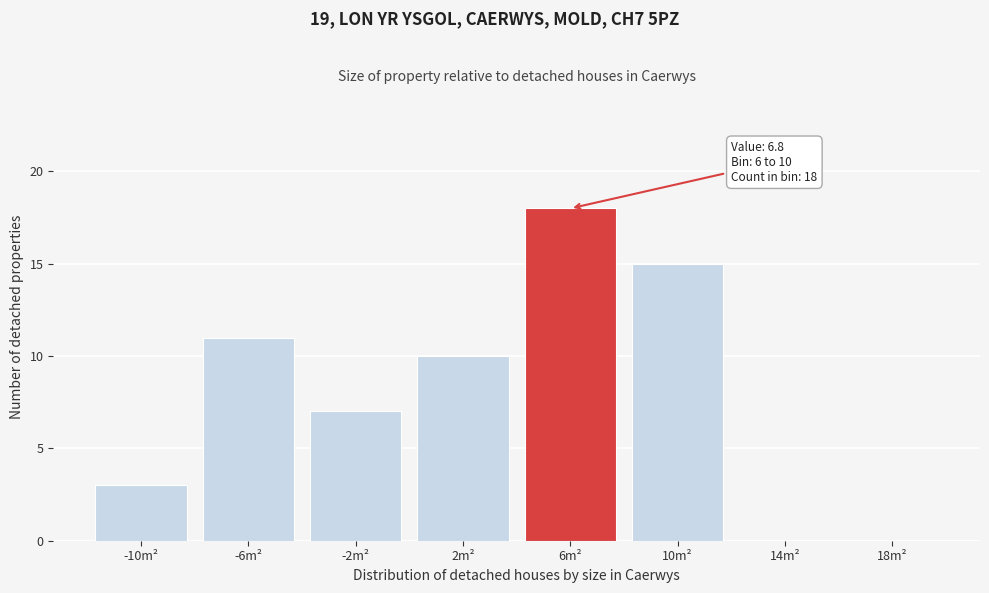

Reading left to right, what are all the values shown in this chart?

-10m²=3	-6m²=11	-2m²=7	2m²=10	6m²=18	10m²=15	14m²=0	18m²=0